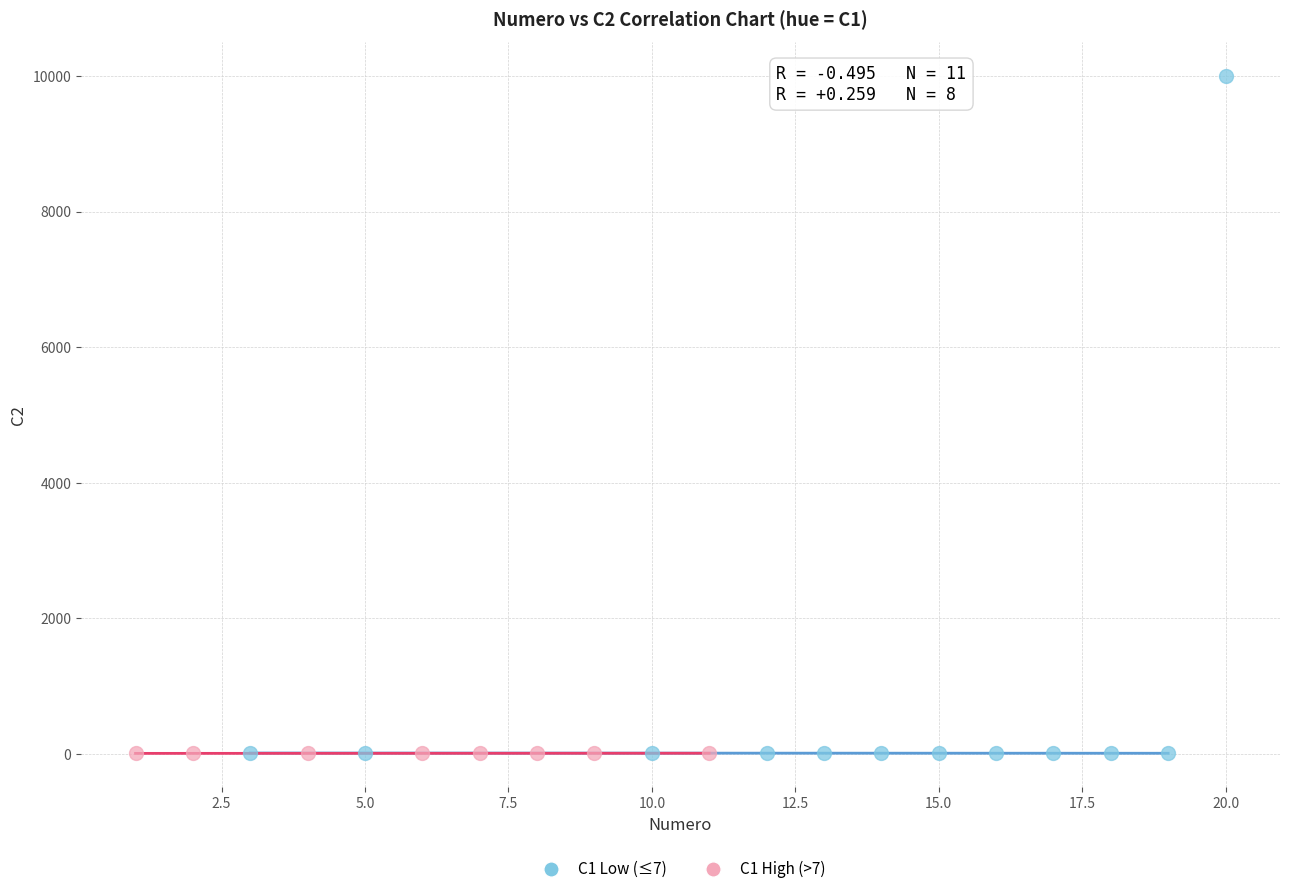

Which series reaches the maximum Y coordinate?

C1 Low (≤7)